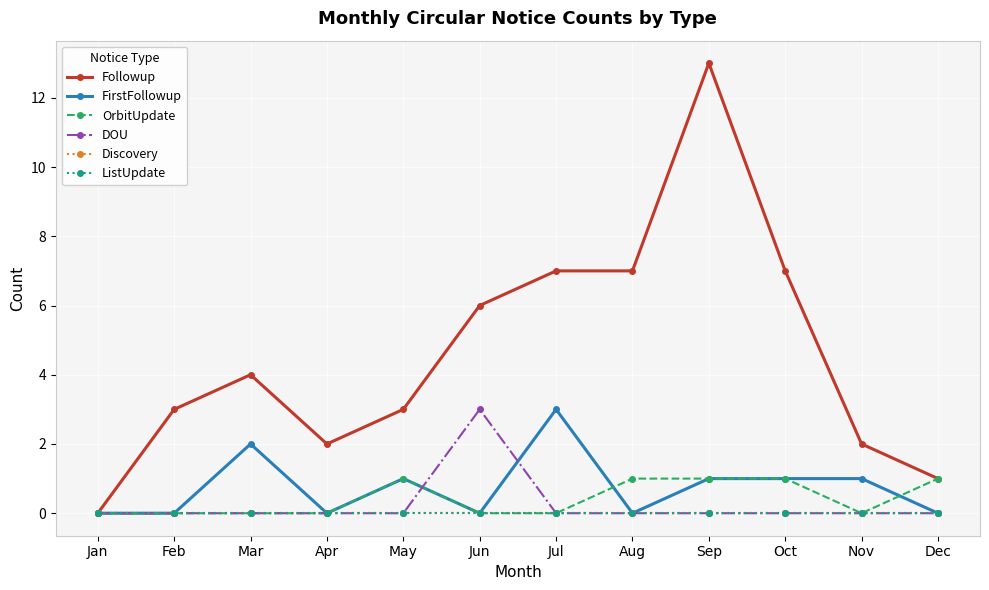

What is the spread (max minus min) of values at Oct?

7